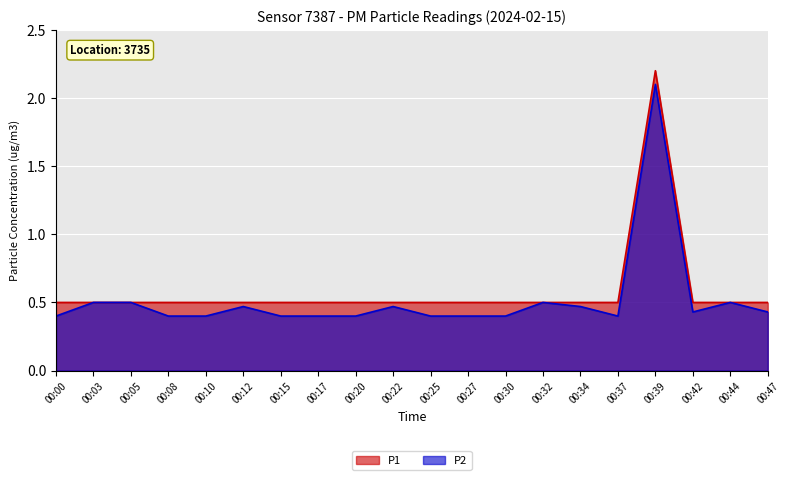

List the series in order of their peak value, highest first.

P1, P2